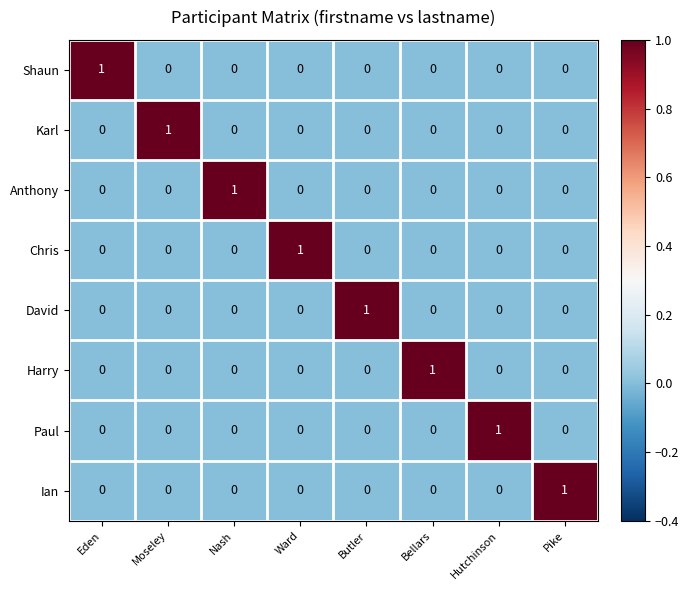

At which label does Paul reach its peak?

Hutchinson